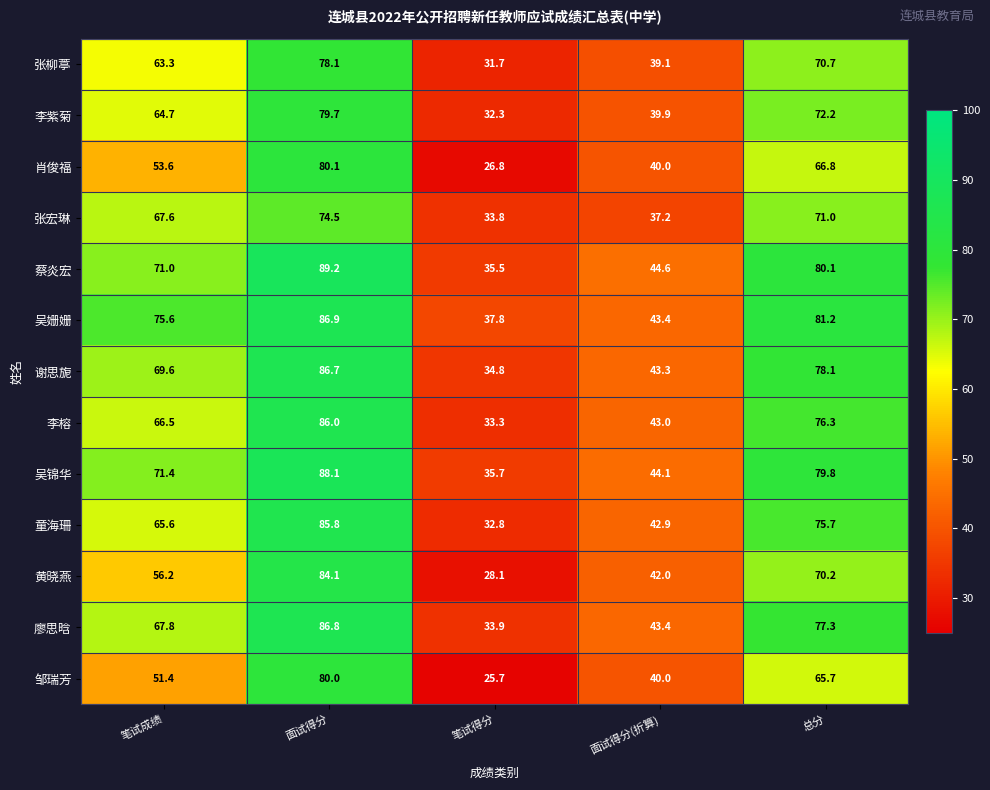

What is the greatest value displayed?

89.2